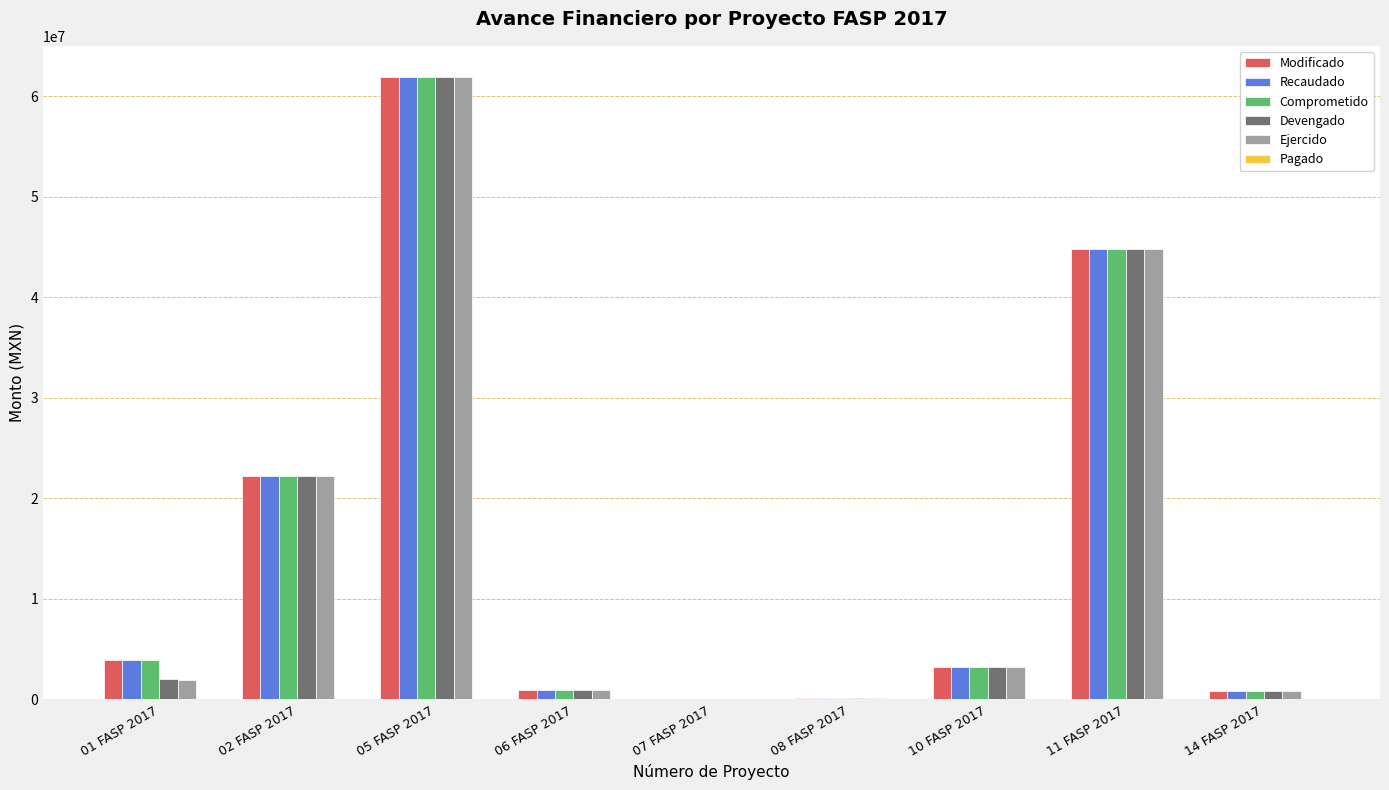

How many groups of bars are there?

9